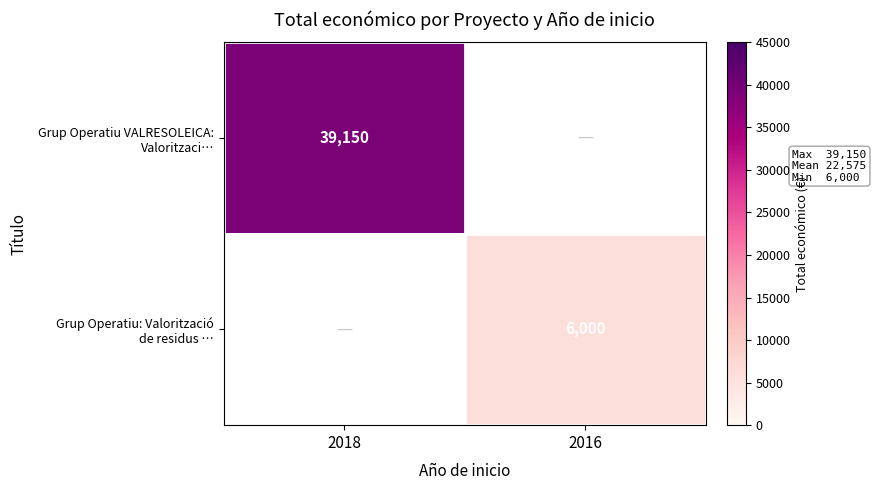

Is it true that Grup Operatiu: Valorització de residus … equals 2917.3 at 2016?

False